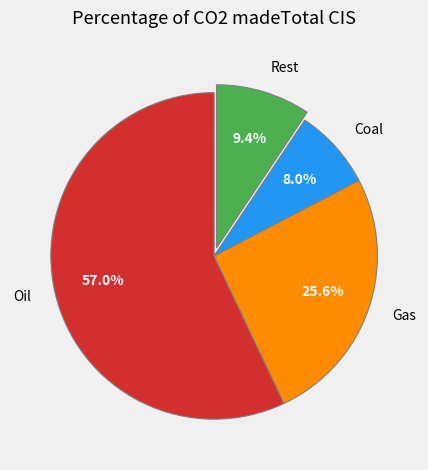

Combined, what portion of the pie is Coal and Gas?

33.6%